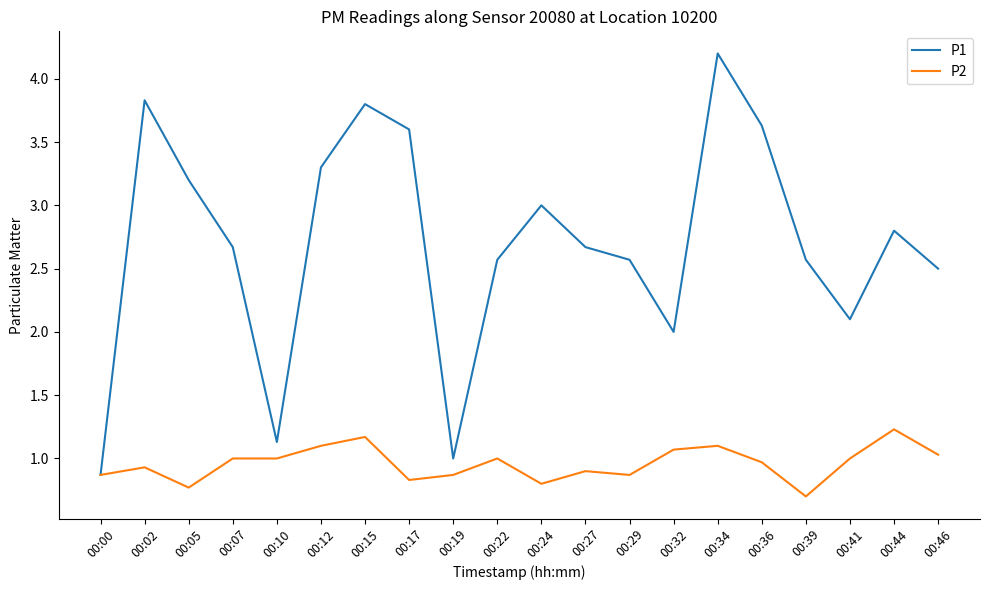

At which label does P1 reach its peak?

00:34